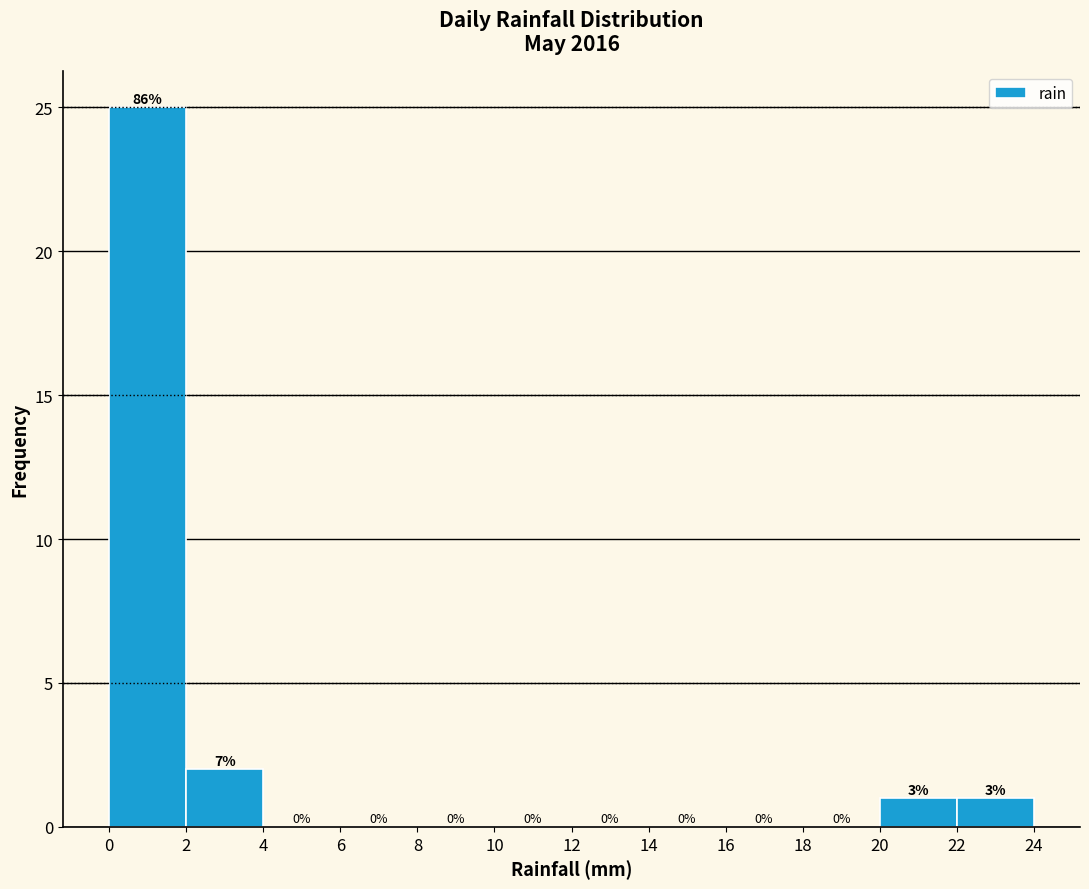

Which range on the x-axis has the tallest bar?

0 to 2